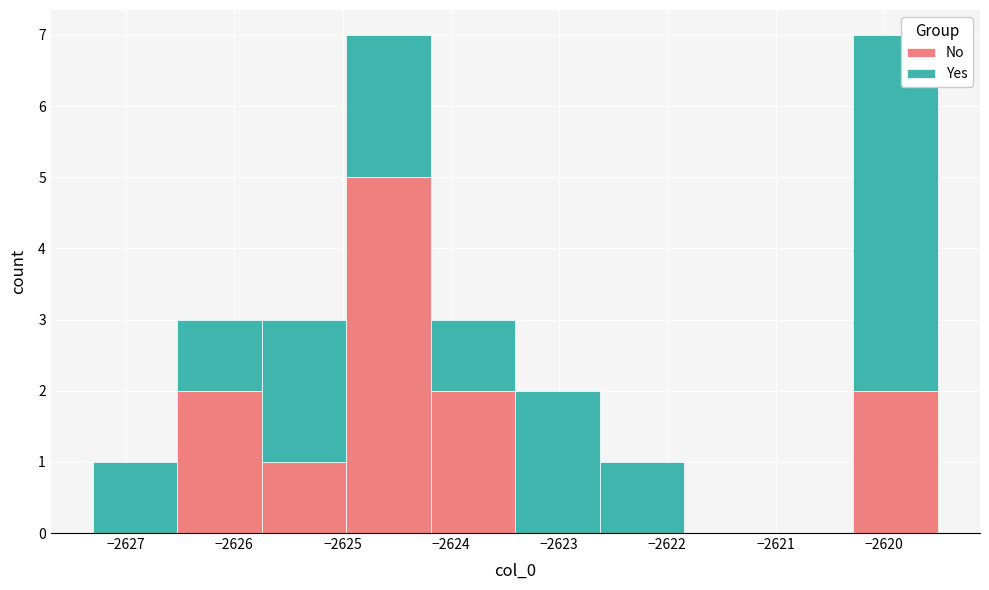

Reading left to right, list every stacked bar in this chart as the range it spans on the x-axis followed by its total height. Neither the bar edges nor the heights are printed on the chart, so give them approximately, as read against the axes.

-2627.3 to -2626.5: 1
-2626.5 to -2625.7: 3
-2625.7 to -2625.0: 3
-2625.0 to -2624.2: 7
-2624.2 to -2623.4: 3
-2623.4 to -2622.6: 2
-2622.6 to -2621.8: 1
-2621.8 to -2621.1: 0
-2621.1 to -2620.3: 0
-2620.3 to -2619.5: 7